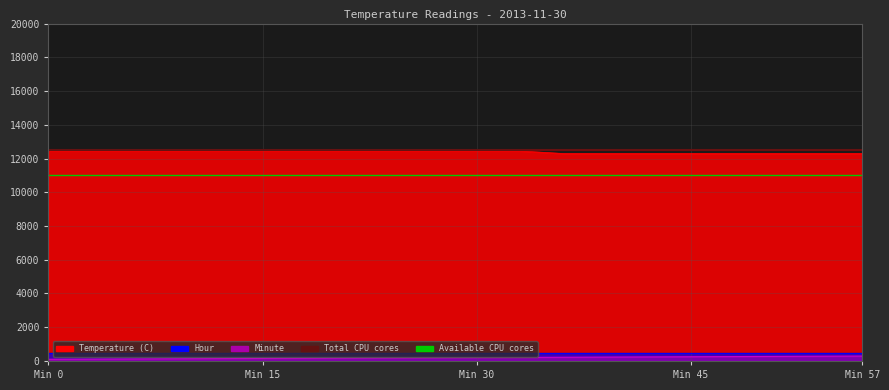

True or false: Temperature (C) has a value of 4774.7 at Min 15.

False